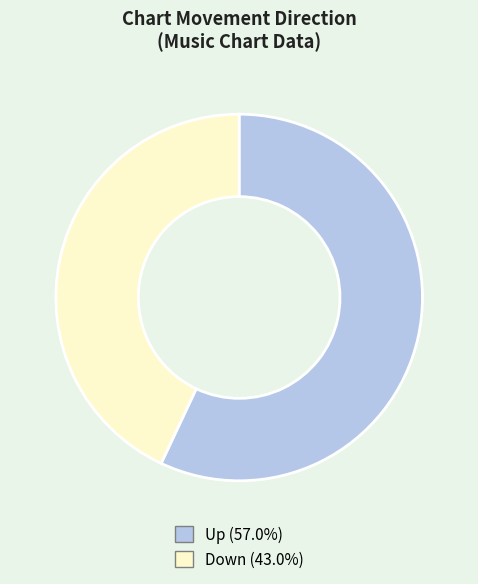

Combined, do Up (57.0%) and Down (43.0%) account for over 50%?

Yes